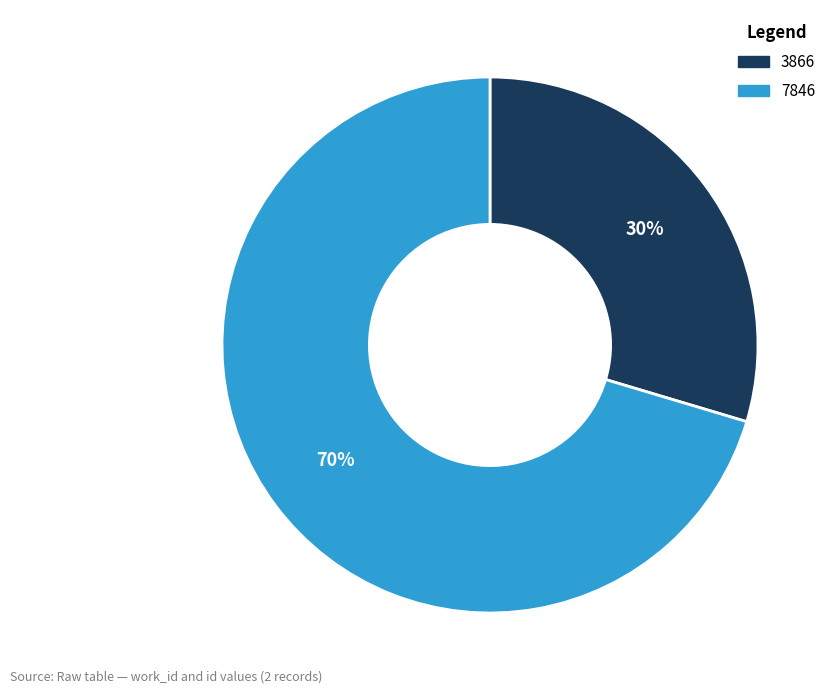

Rank the categories by value from highest to lowest.

7846, 3866